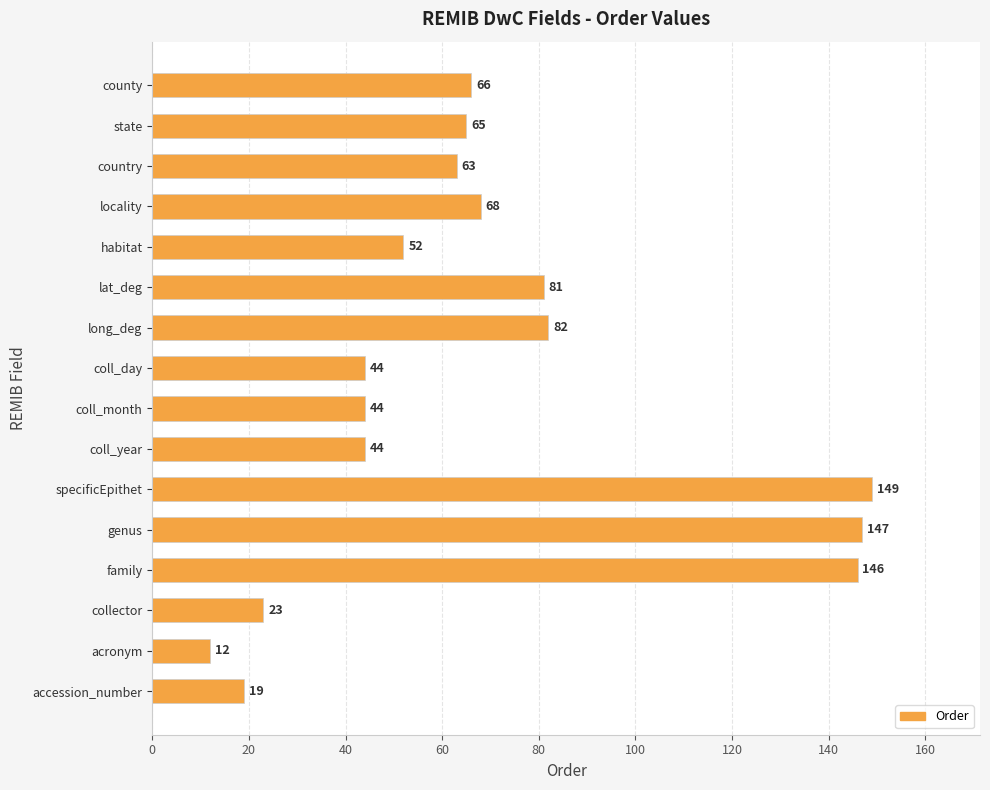

Reading bottom to top, list all the values displayed in this chart.

accession_number=19	acronym=12	collector=23	family=146	genus=147	specificEpithet=149	coll_year=44	coll_month=44	coll_day=44	long_deg=82	lat_deg=81	habitat=52	locality=68	country=63	state=65	county=66